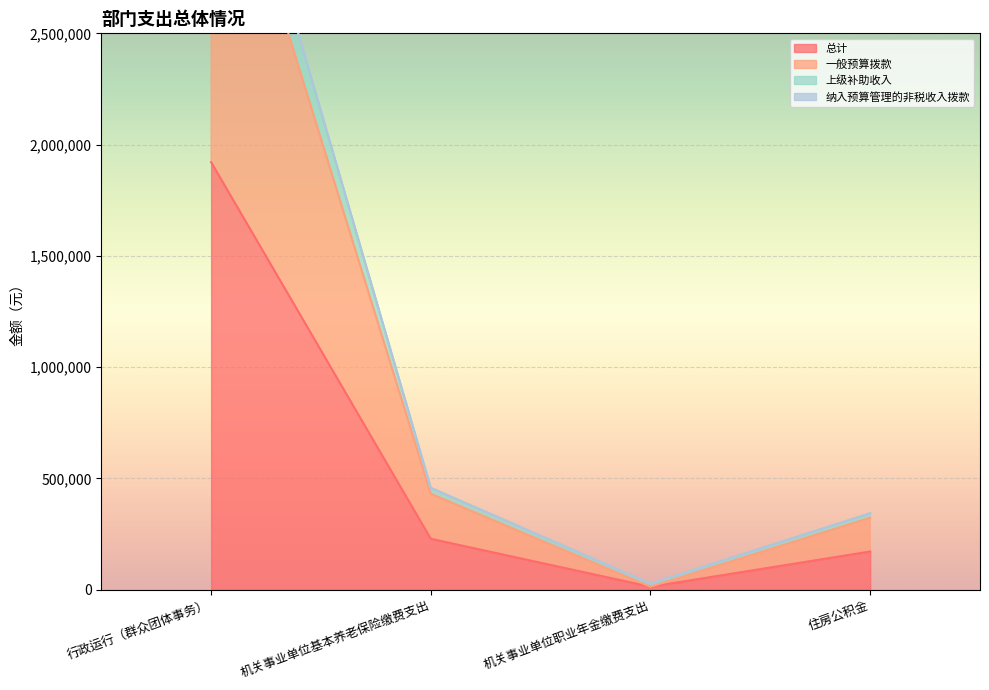

True or false: 一般预算拨款 has a value of 430744.0 at 机关事业单位基本养老保险缴费支出.

True